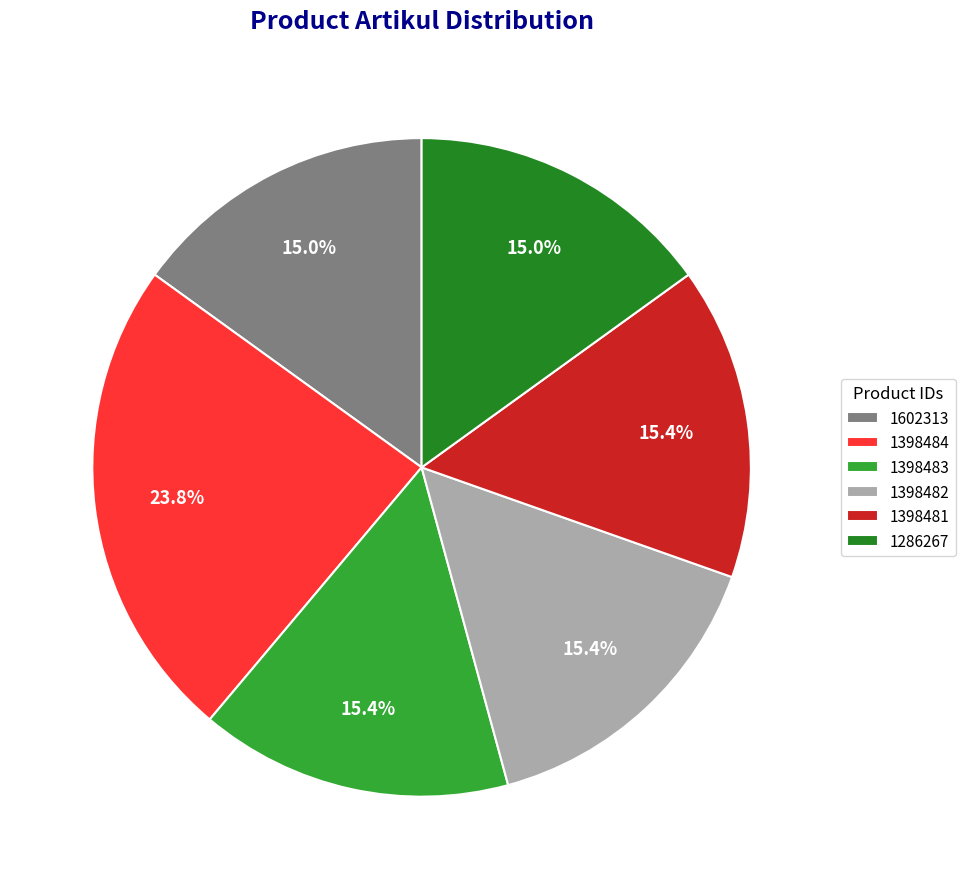

How many slices are in this pie chart?

6